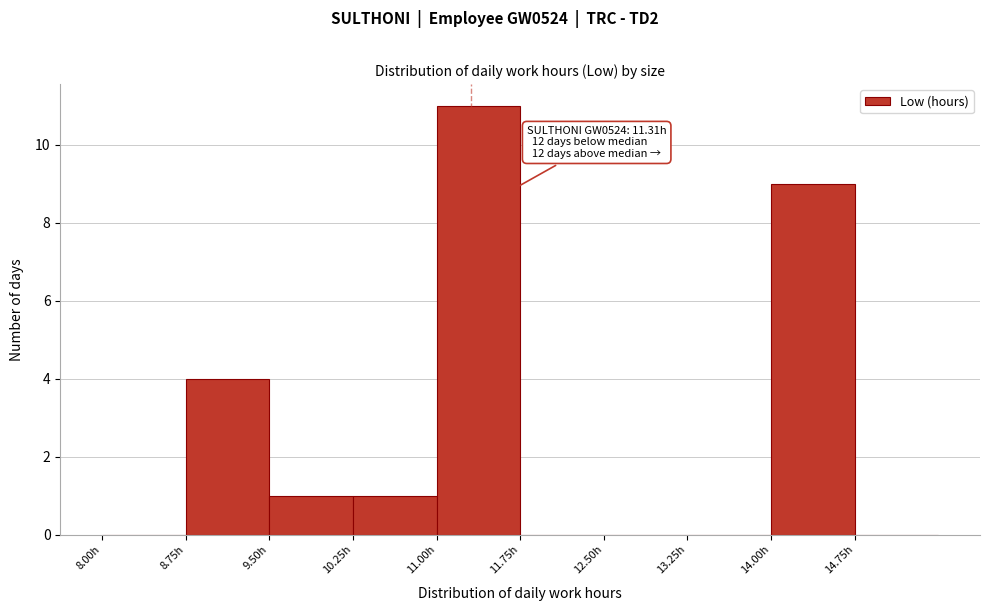

Which range on the x-axis has the tallest bar?

11.00 to 11.75